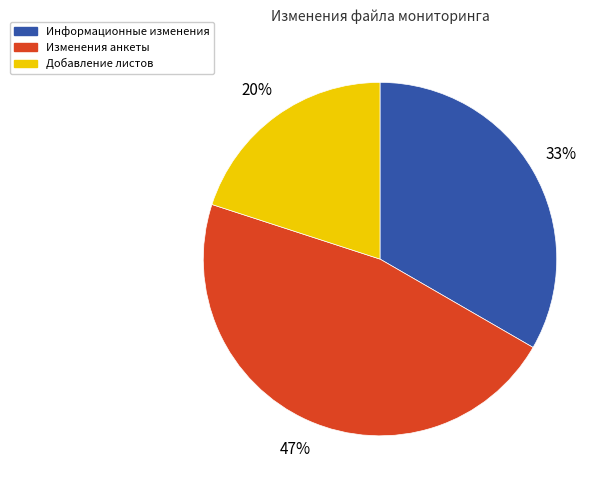

Is there any slice that represents more than half of the pie?

No